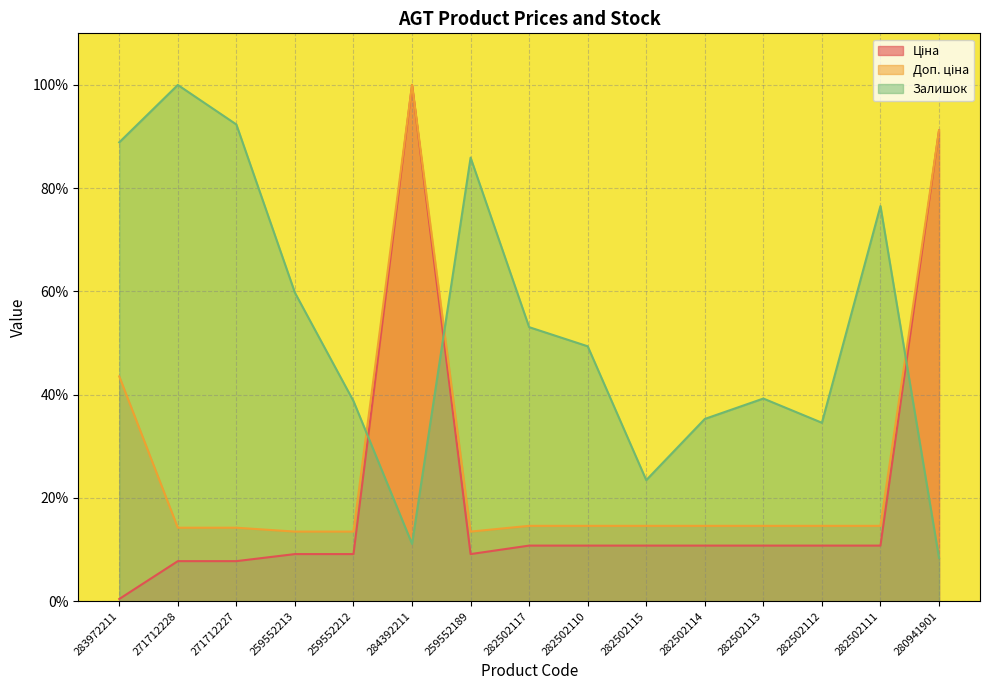

Rank the series by their average value, from lowest to highest.

Ціна, Доп. ціна, Залишок